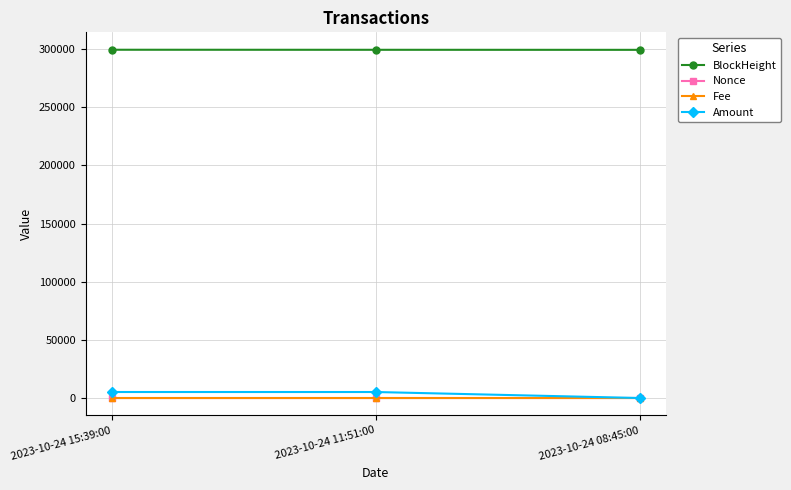

What is the maximum value for BlockHeight?

299469.0